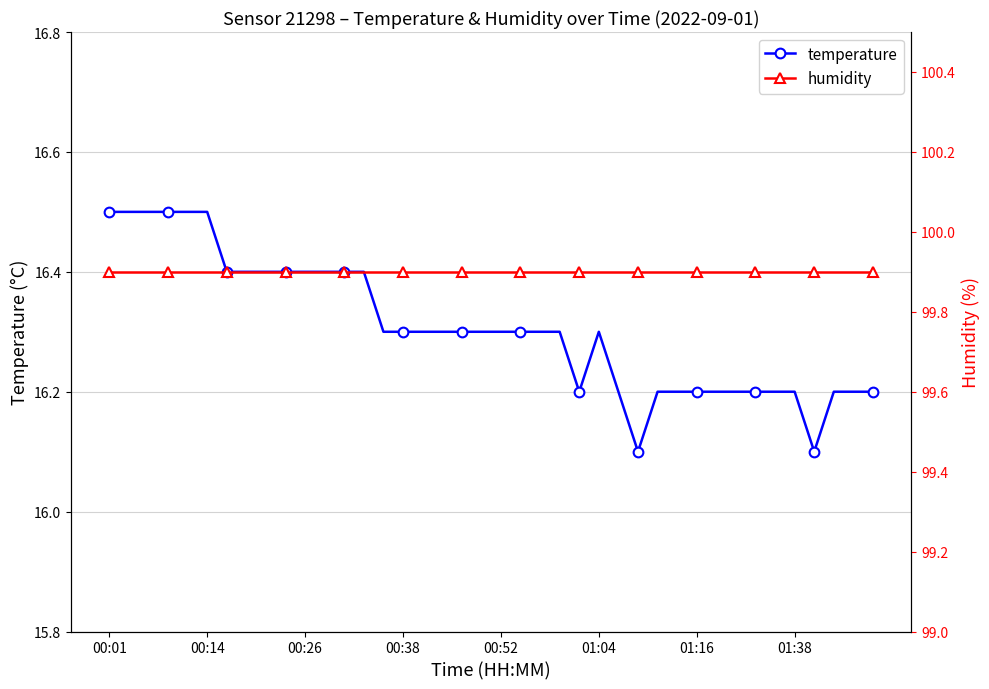

How many lines are shown in the chart?

2